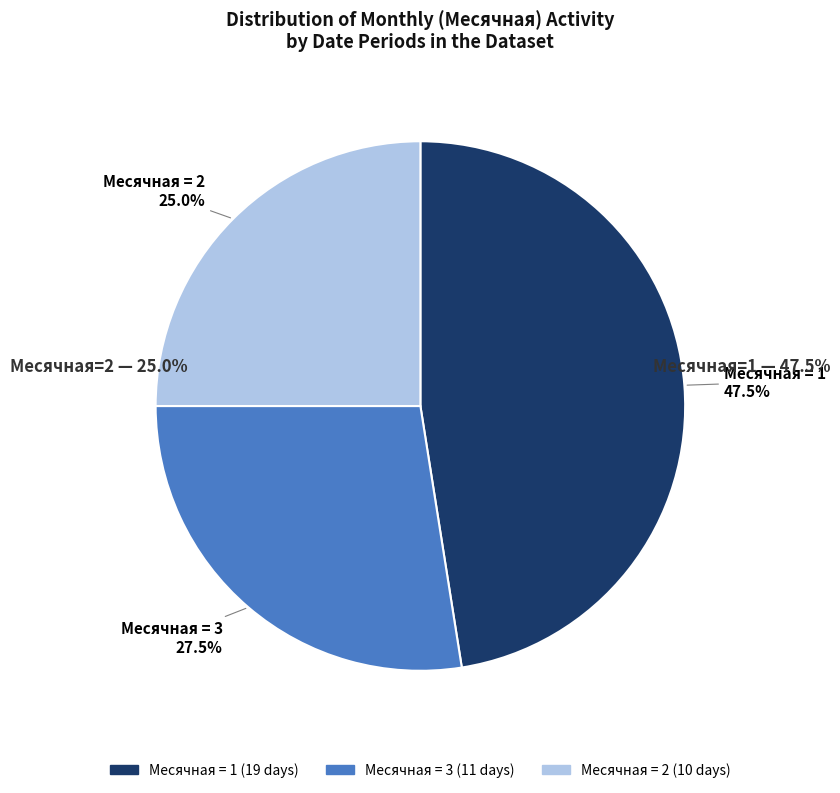

Is there any slice that represents more than half of the pie?

No